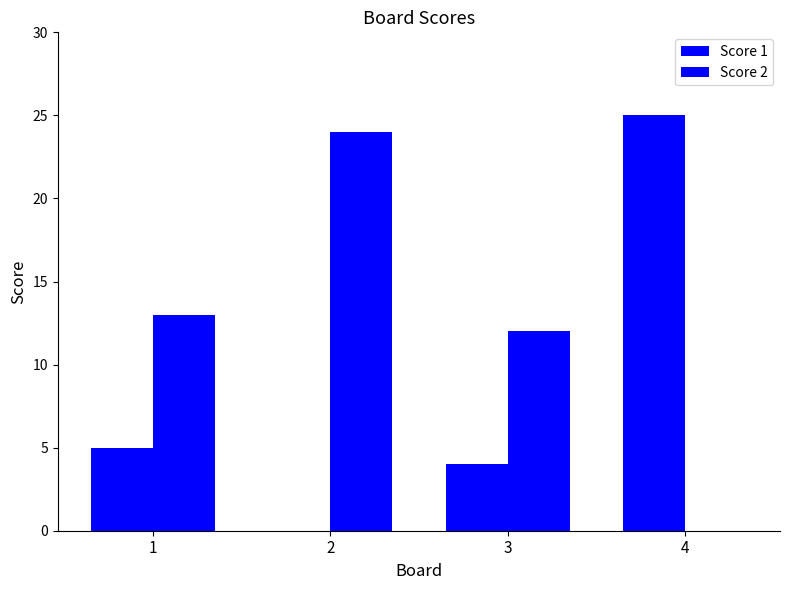

How many values in Score 1 are above zero?

3